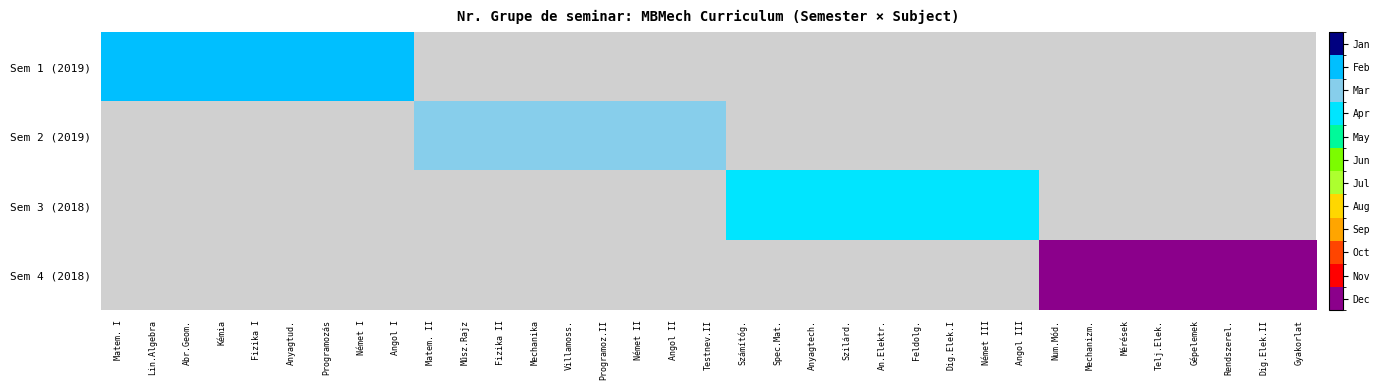

Where is Sem 1 (2019) nearest to the value 2?

Matem. I